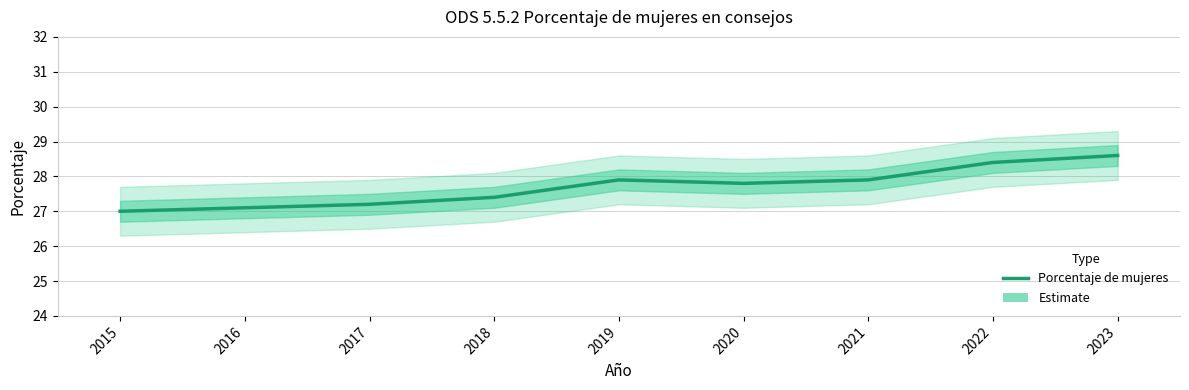

Count the number of values greater than 27.

8